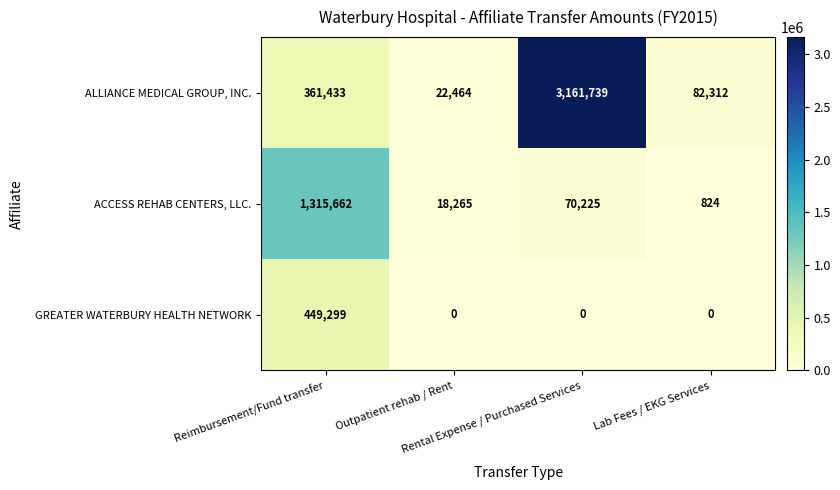

Which series has the largest range (max minus min)?

ALLIANCE MEDICAL GROUP, INC.